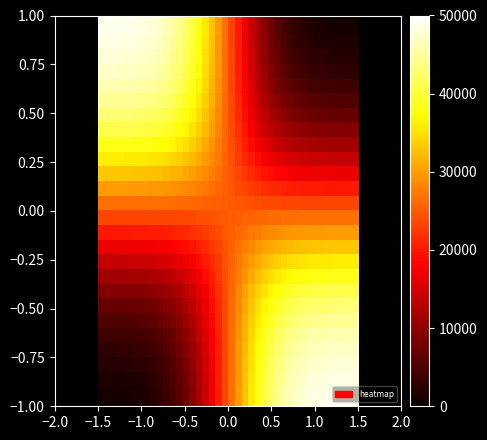

What is the greatest value displayed?

49916.2